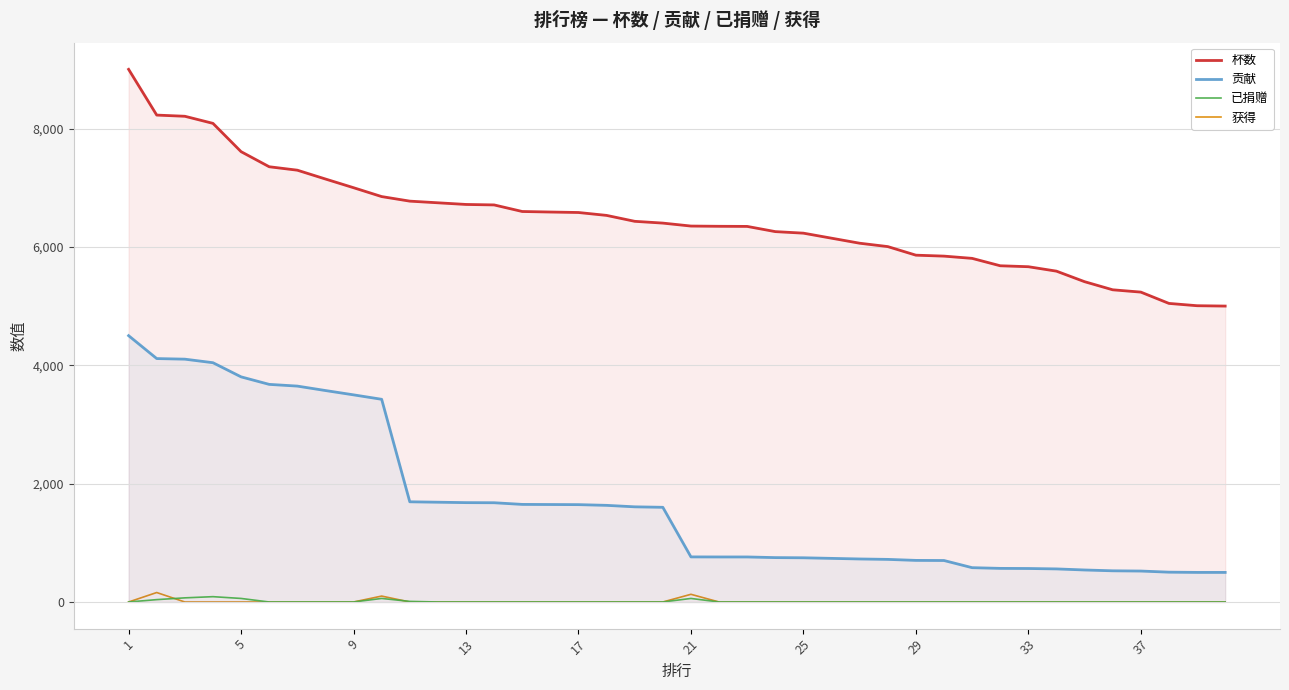

True or false: 已捐赠 has more than 1 interior local peaks.

True